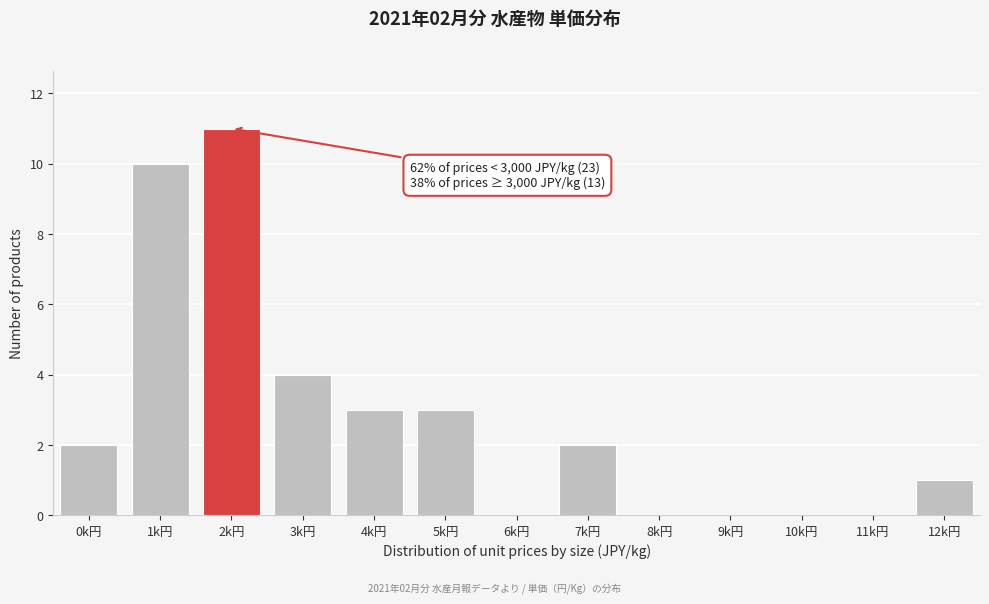

Reading left to right, list all the values displayed in this chart.

0k円=2	1k円=10	2k円=11	3k円=4	4k円=3	5k円=3	6k円=0	7k円=2	8k円=0	9k円=0	10k円=0	11k円=0	12k円=1